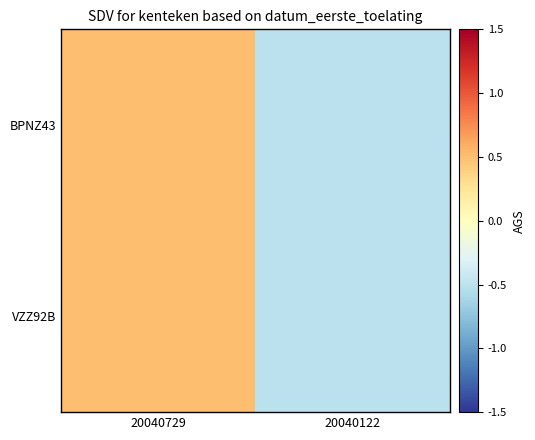

Reading left to right, list all the values displayed in this chart.

BPNZ43: 20040729=0.5	20040122=-0.5
VZZ92B: 20040729=0.5	20040122=-0.5